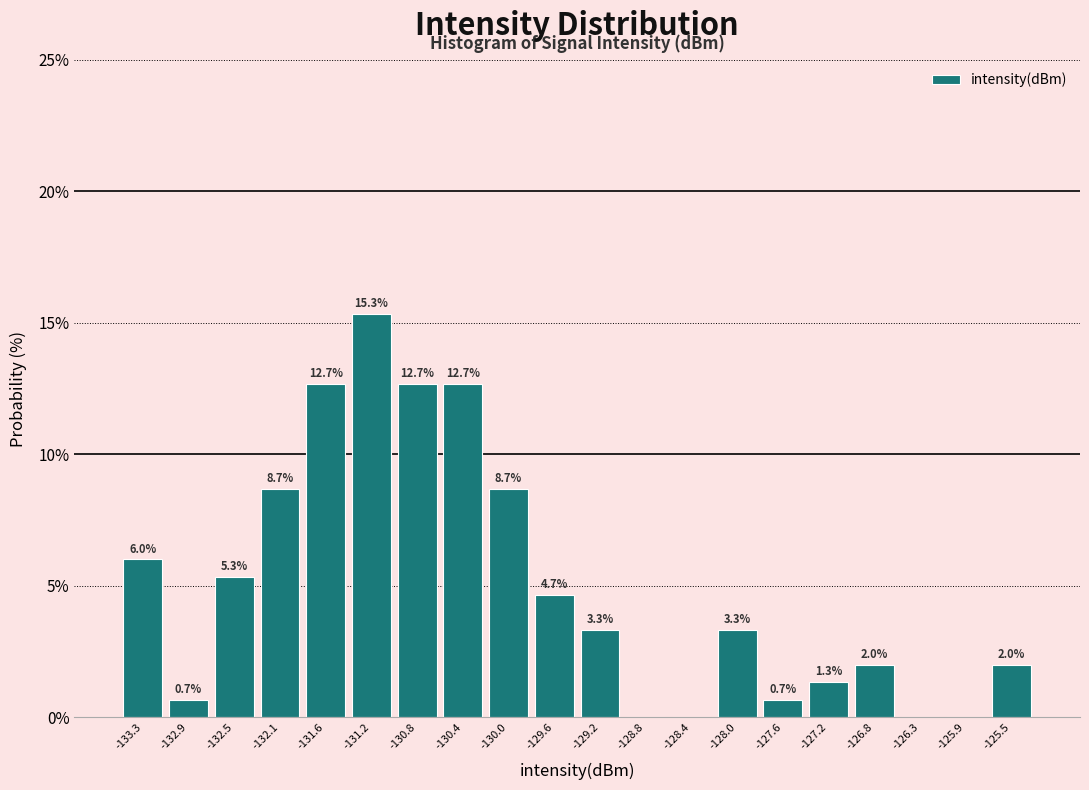

Which range on the x-axis has the tallest bar?

-131.45 to -131.05